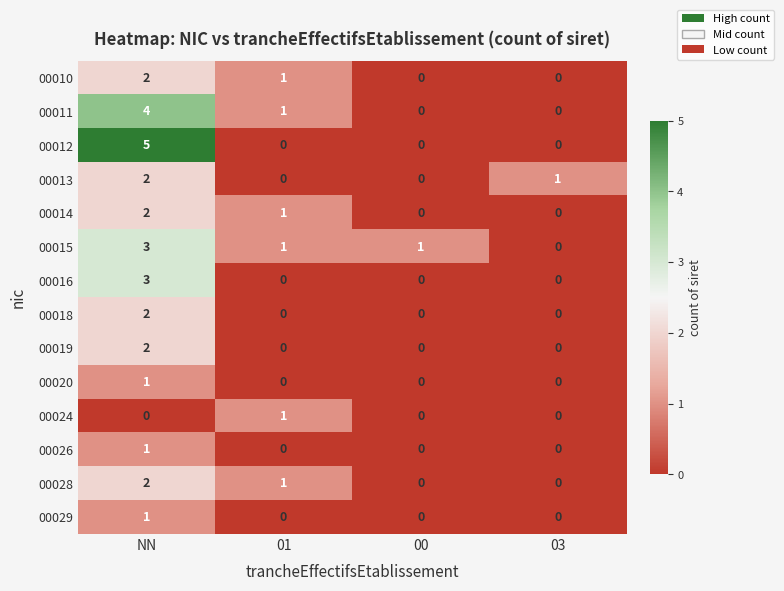

Count the number of data series in this chart.

14